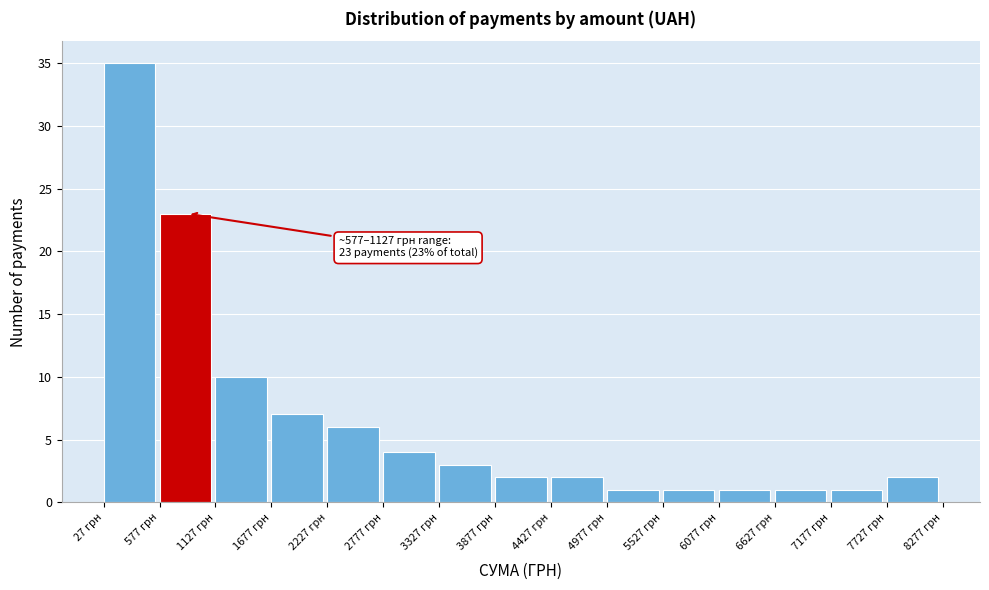

Over which range of the x-axis is the bar tallest?

0 to 600